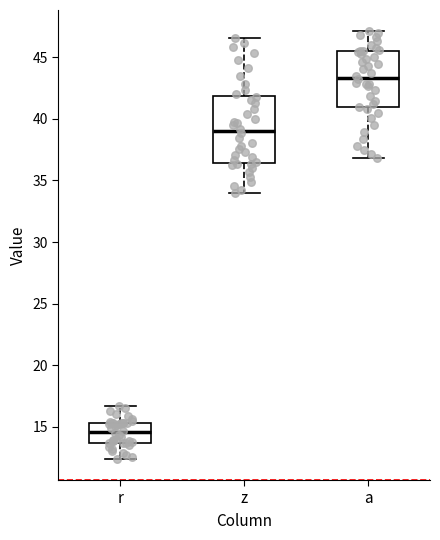

Which box has the lowest median line?

r